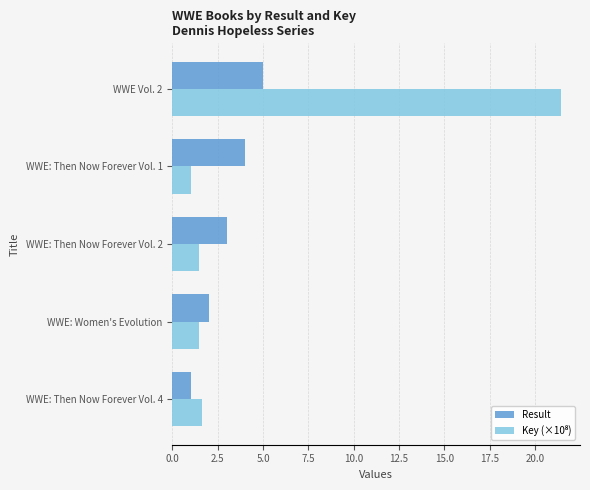

Count the number of categories in the chart.

5